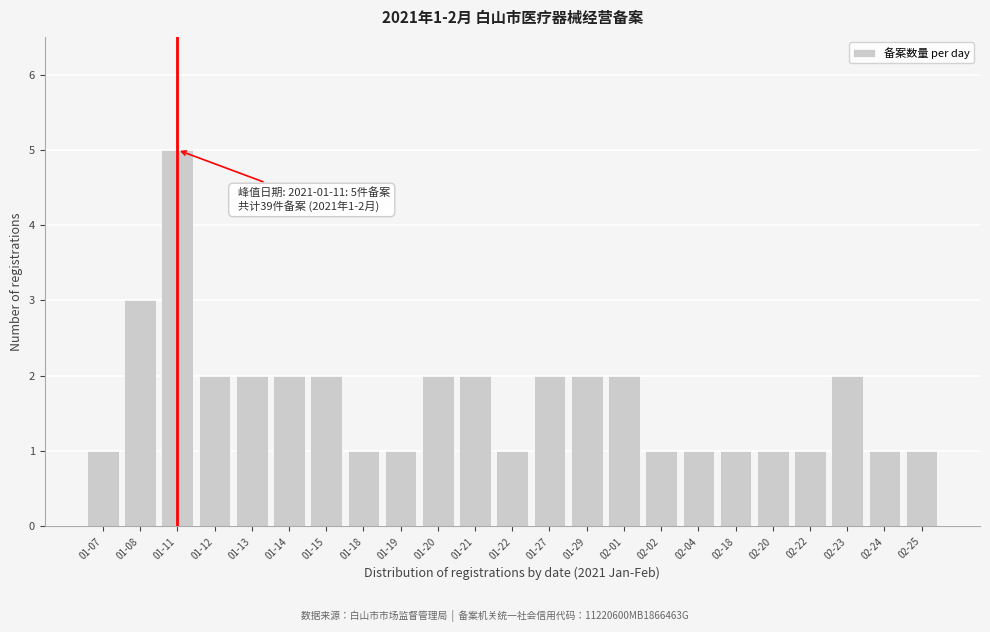

Reading right to left, transcribe all the data shown in this chart.

1	1	2	1	1	1	1	1	2	2	2	1	2	2	1	1	2	2	2	2	5	3	1